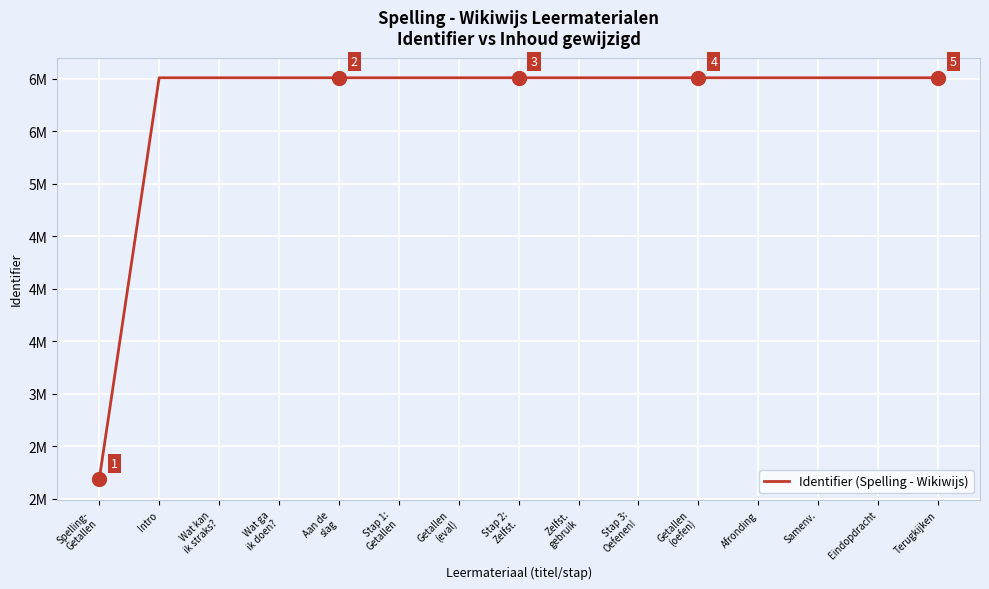

What is the change in value from Wat kan
ik straks? to Eindopdracht?

+23